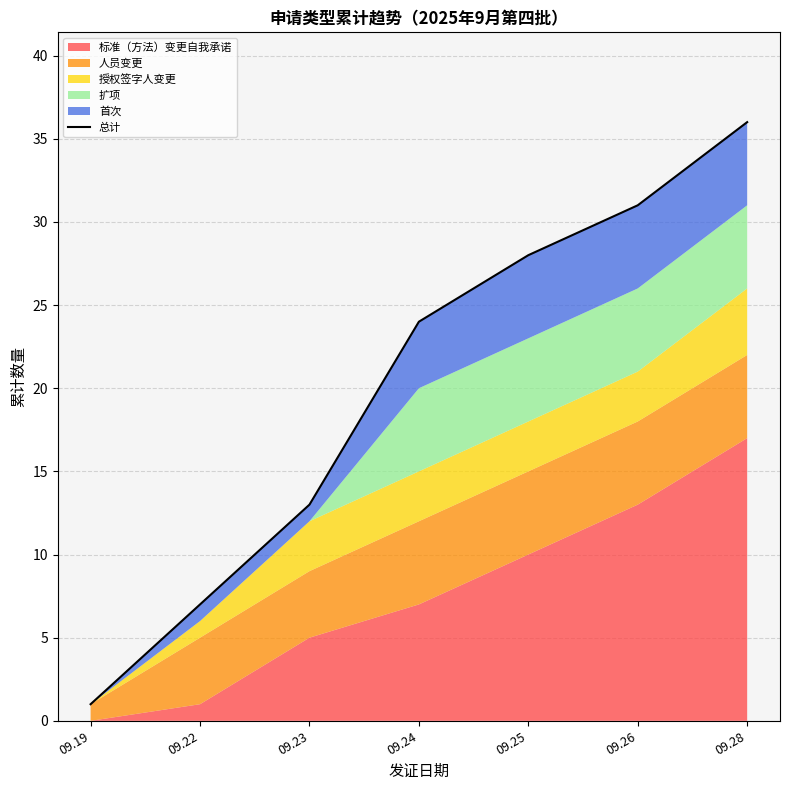

List the labels in order of value, largest first.

09.28, 09.26, 09.25, 09.24, 09.23, 09.22, 09.19